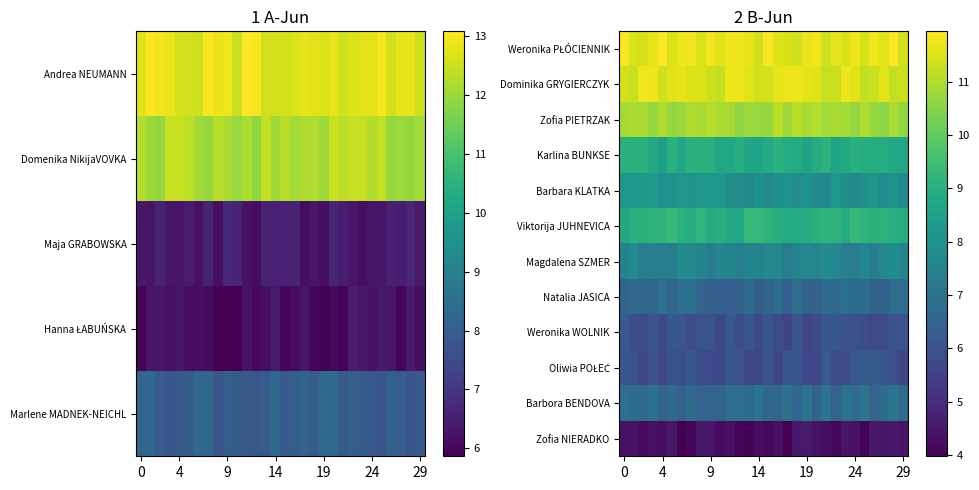

What is the difference between the maximum and minimum values in the Zofia PIETRZAK series?

0.6